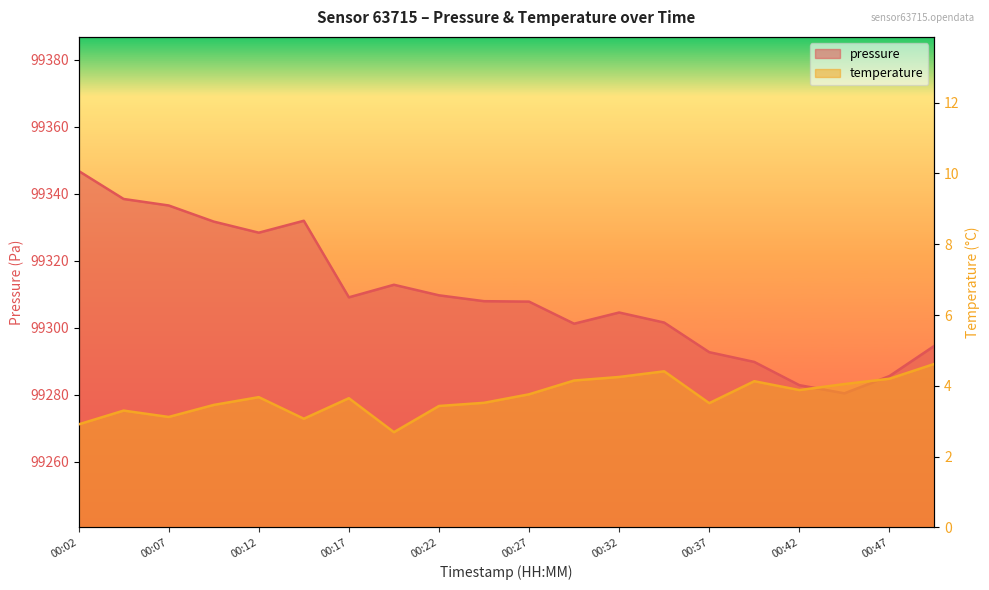

Count the number of data series in this chart.

2